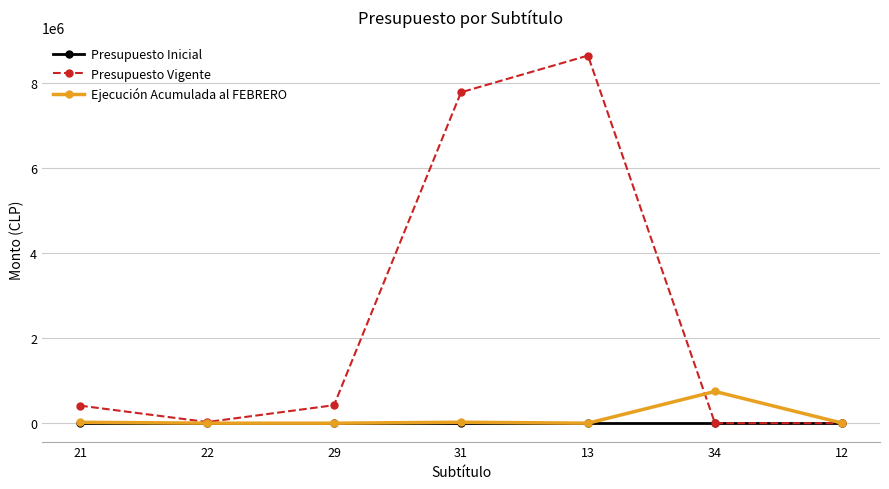

What are all the series names shown in the legend?

Presupuesto Inicial, Presupuesto Vigente, Ejecución Acumulada al FEBRERO